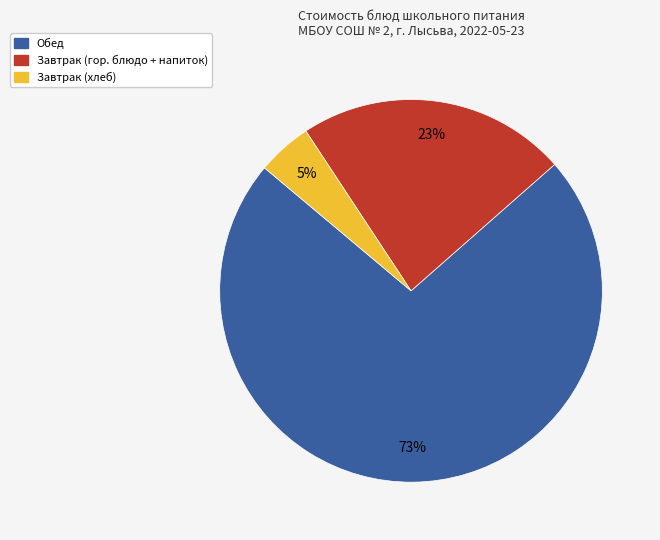

To the nearest percent, what is the average slice percentage?

33%